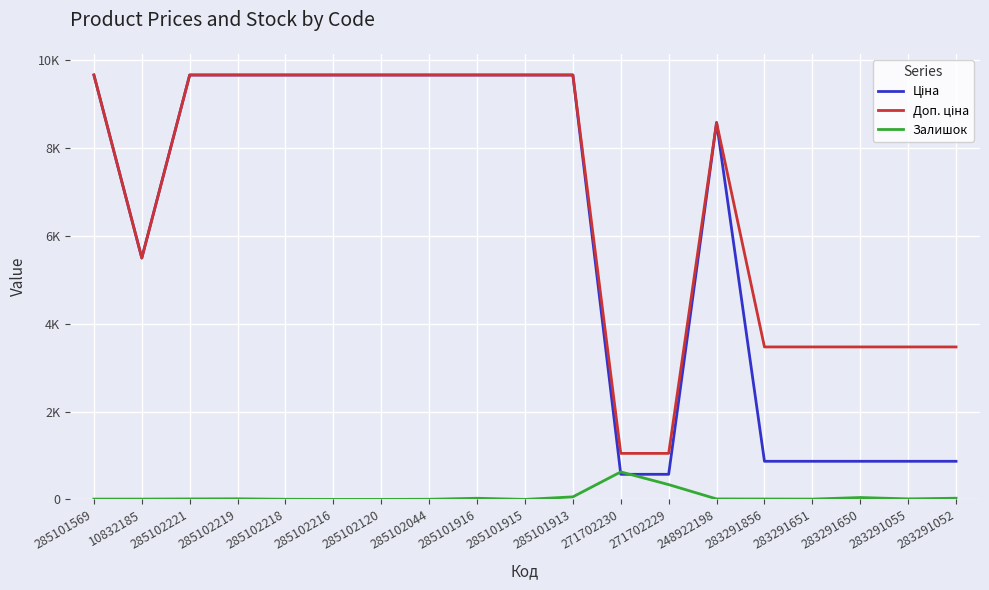

The Доп. ціна series shows 1625.6 at 283291651. True or false?

False